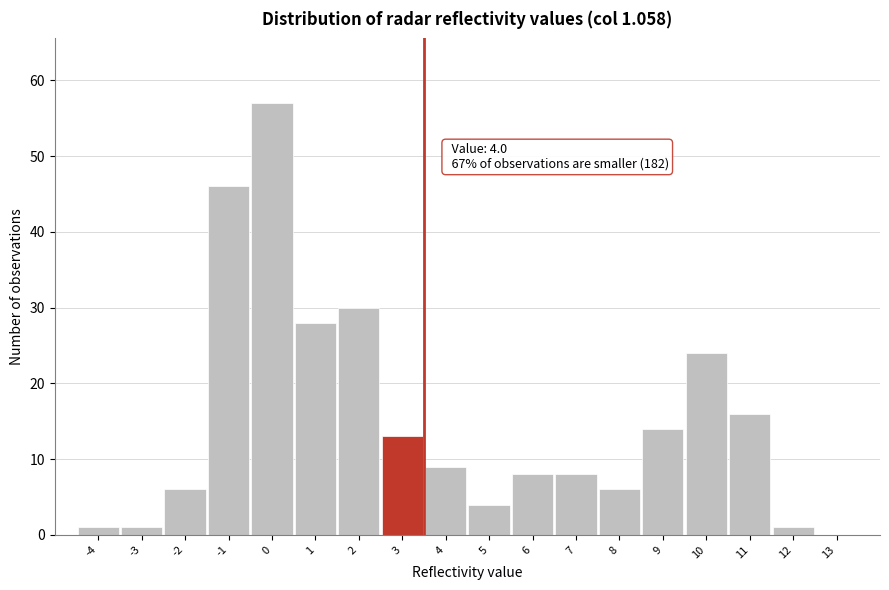

Reading right to left, transcribe all the data shown in this chart.

13=0	12=1	11=16	10=24	9=14	8=6	7=8	6=8	5=4	4=9	3=13	2=30	1=28	0=57	-1=46	-2=6	-3=1	-4=1